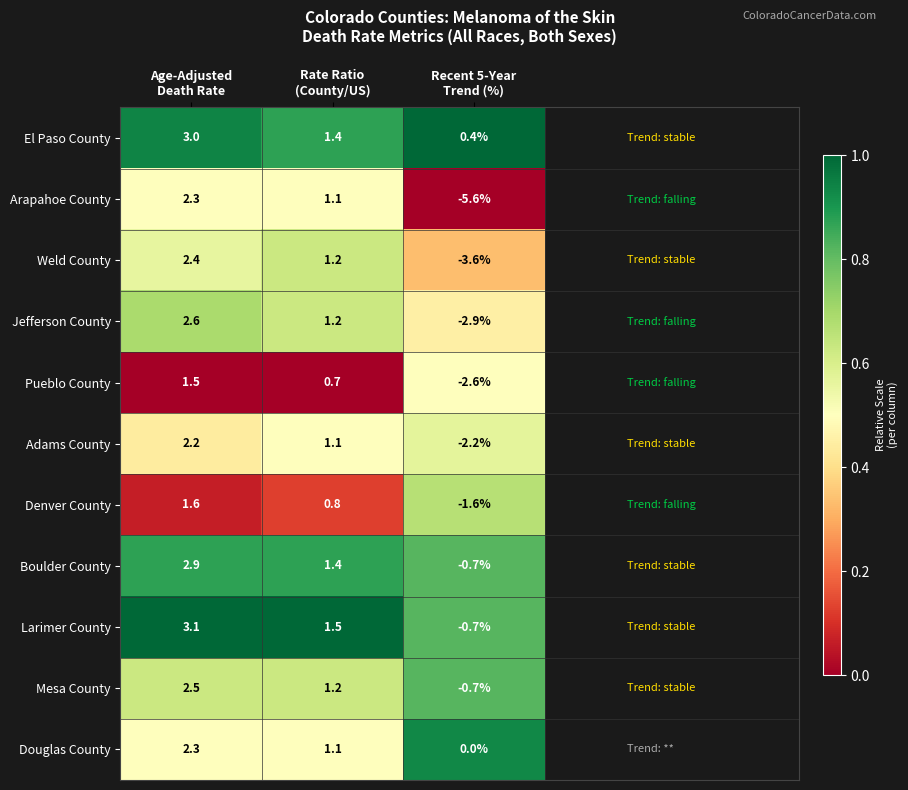

What is the maximum value for Mesa County?

2.5